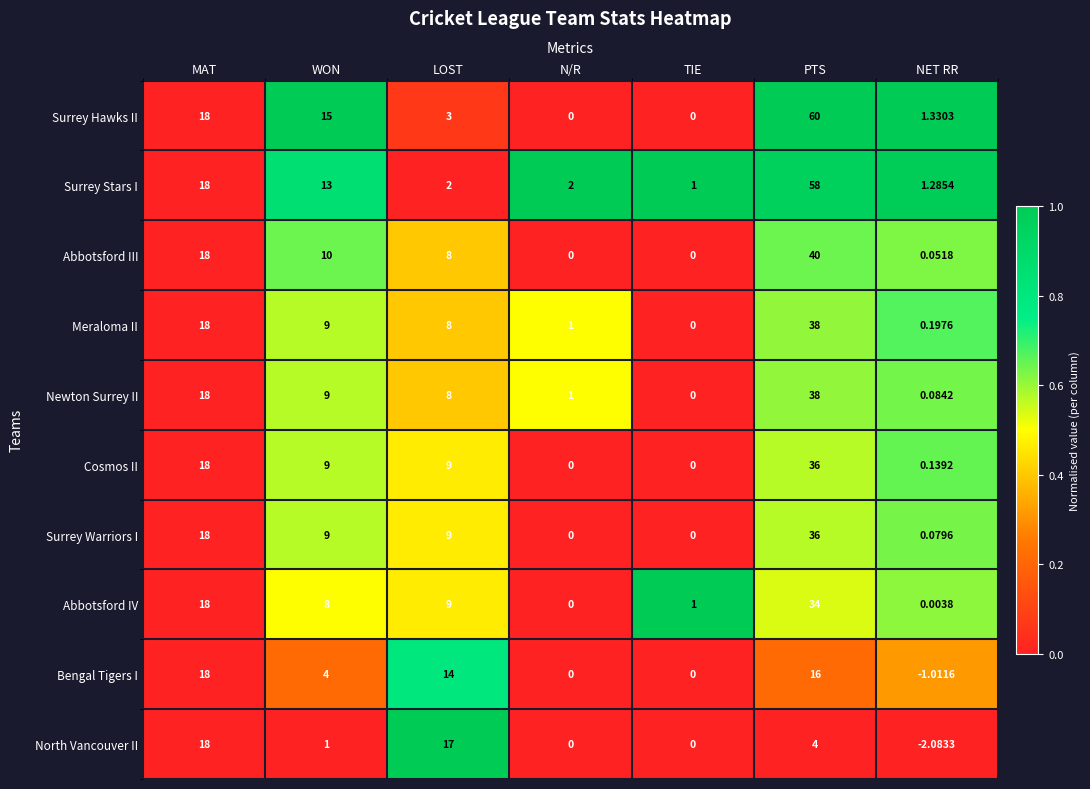

Between LOST and TIE, which series saw the biggest shift?

North Vancouver II